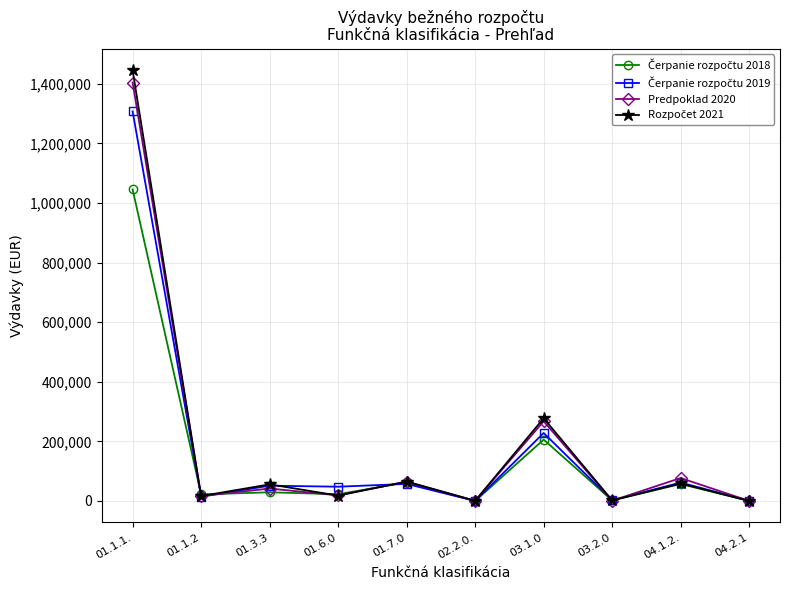

Count the number of categories in the chart.

10